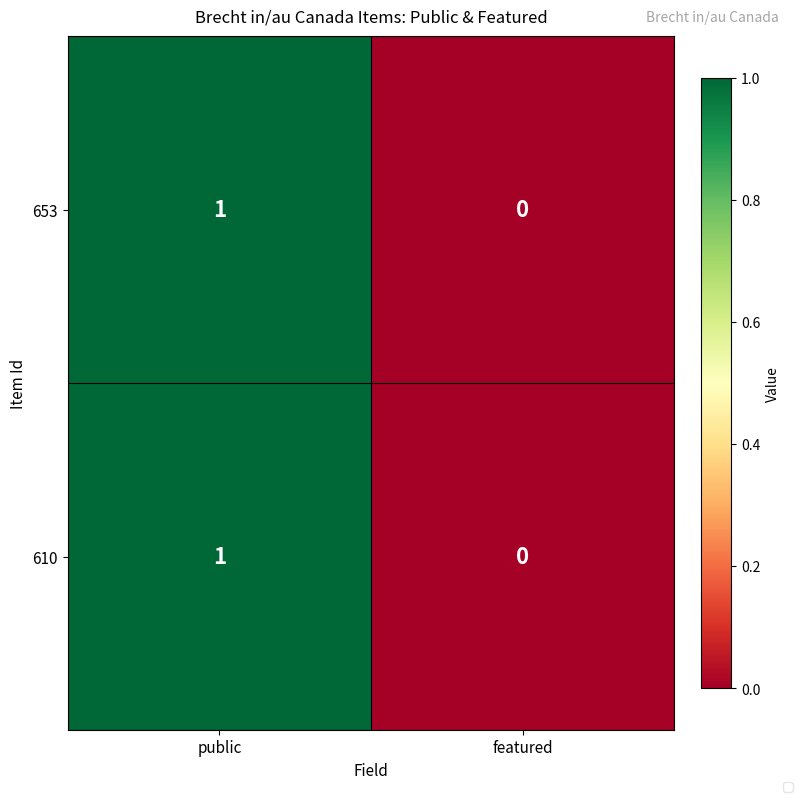

Is the value of 610 at public greater than the value of 653 at featured?

Yes